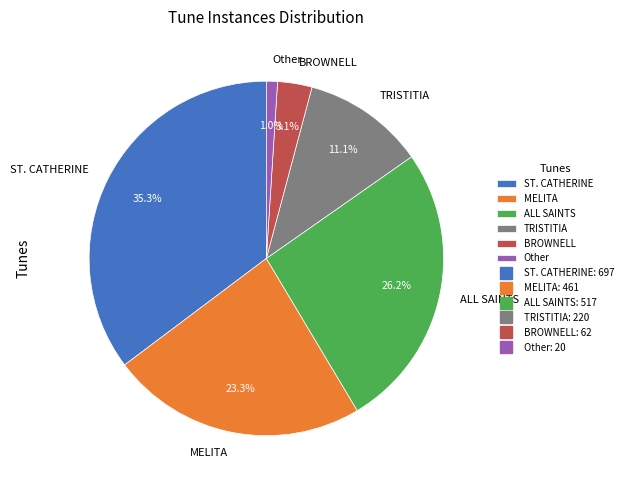

Rank the categories by value from highest to lowest.

ST. CATHERINE, ALL SAINTS, MELITA, TRISTITIA, BROWNELL, Other